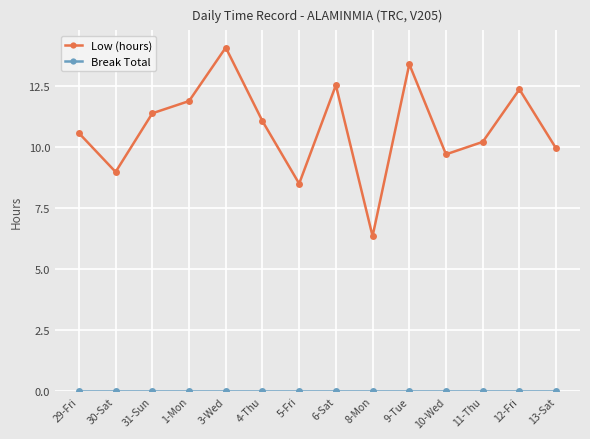

True or false: Low (hours) has more than 0 interior local peaks.

True